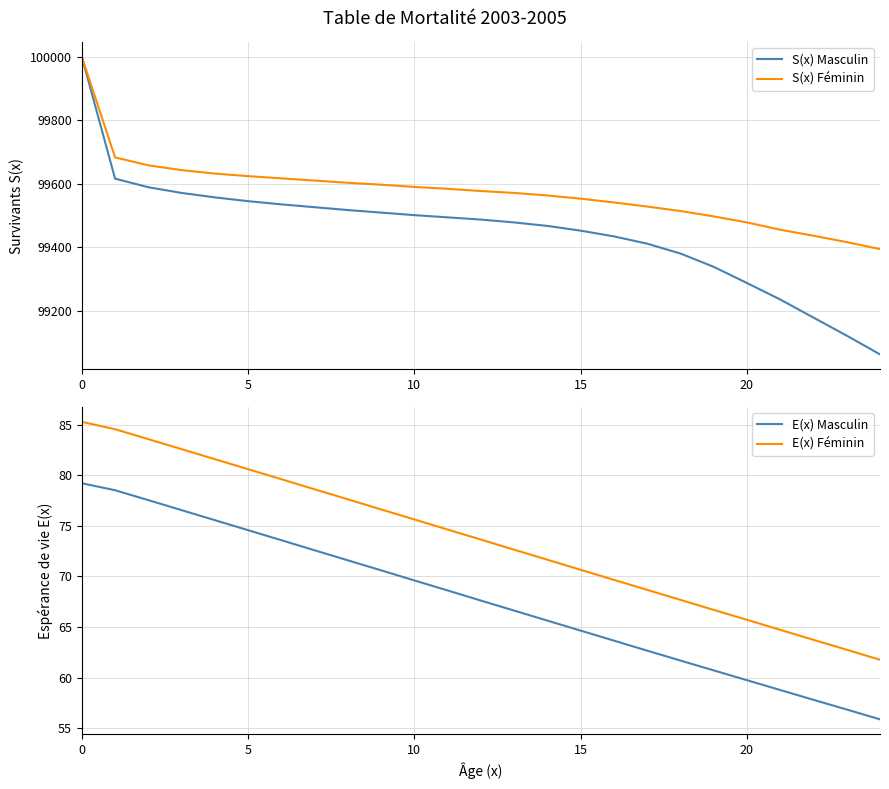

What is the maximum value for E(x) Masculin?

79.2